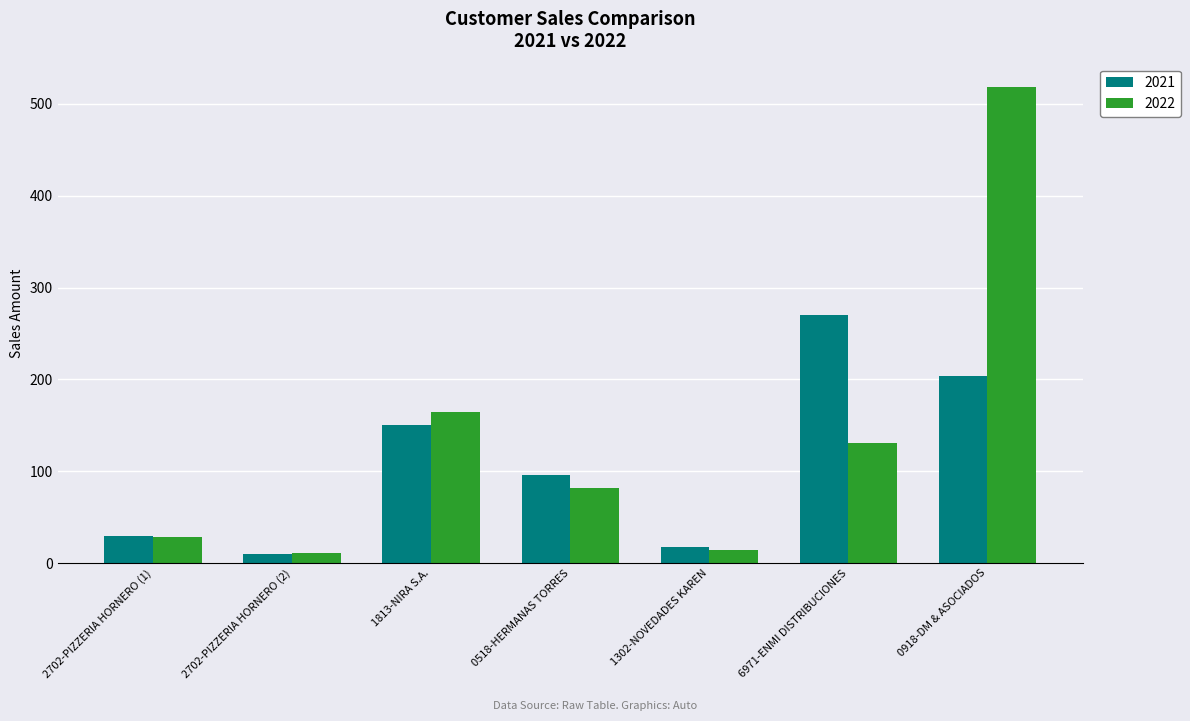

Which series has the widest spread of values?

2022